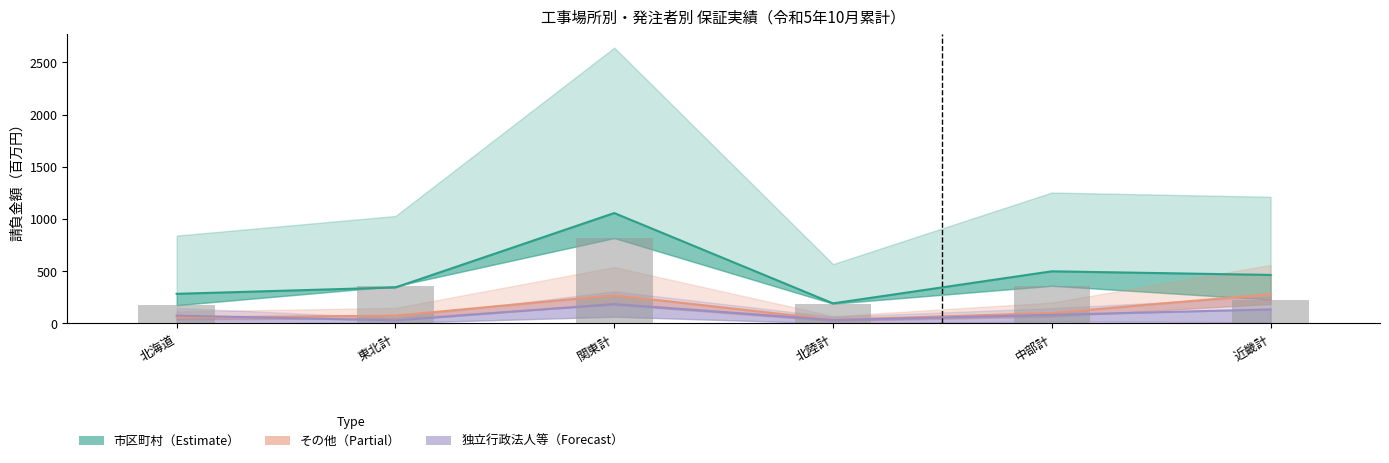

Is it true that その他（Partial） equals 20.1 at 中部計?

False